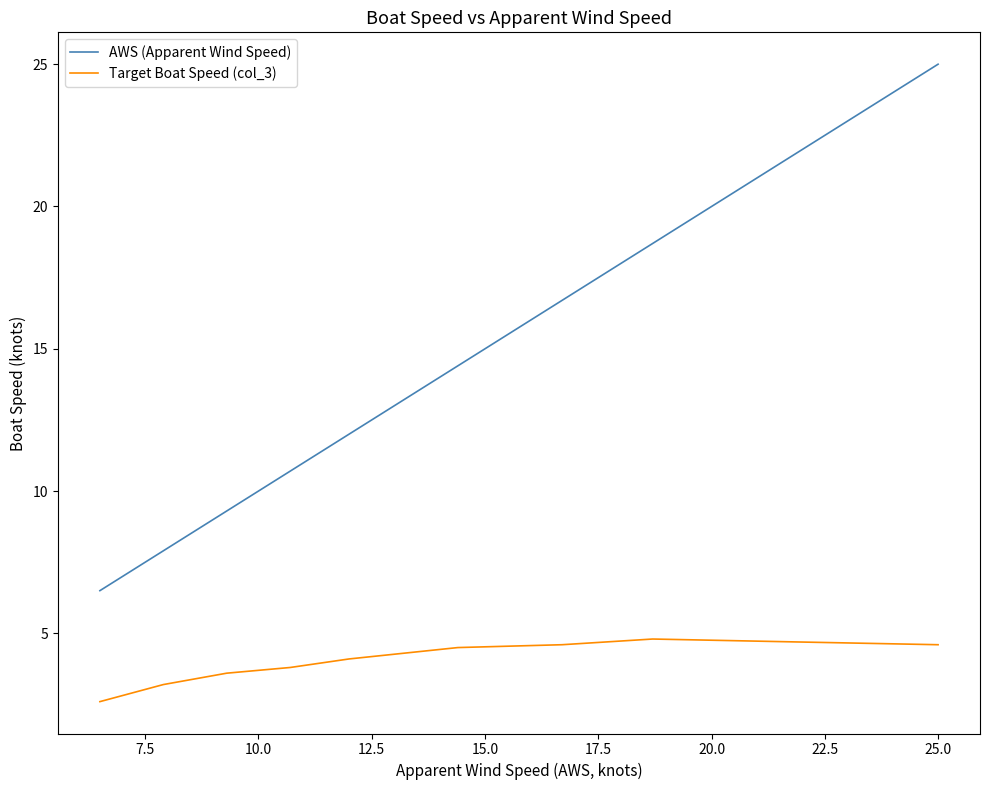

How many lines are shown in the chart?

2